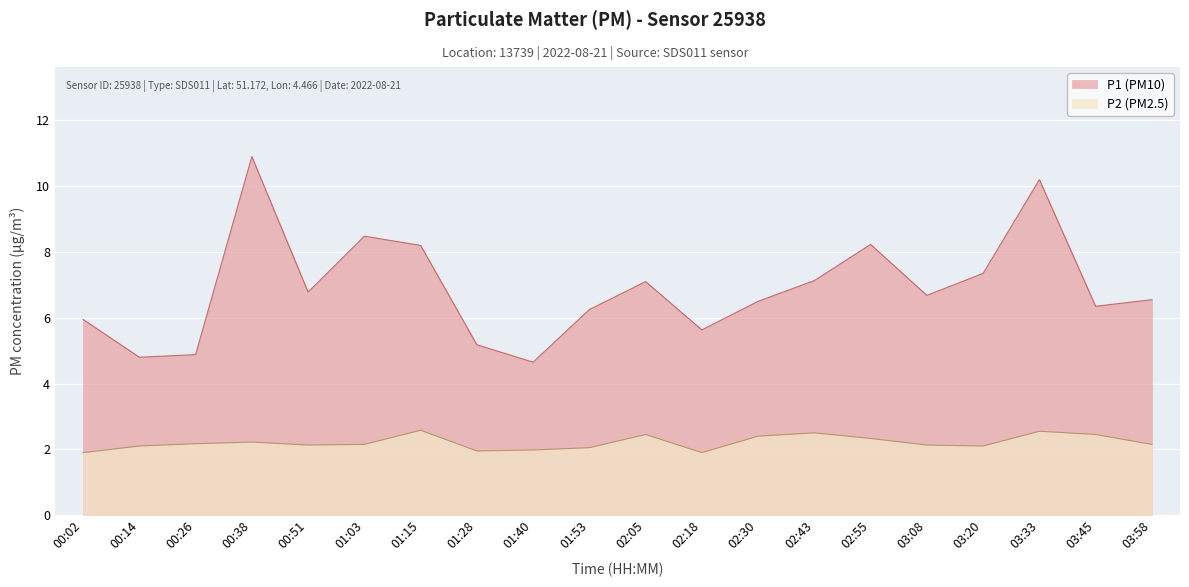

How many lines are shown in the chart?

2